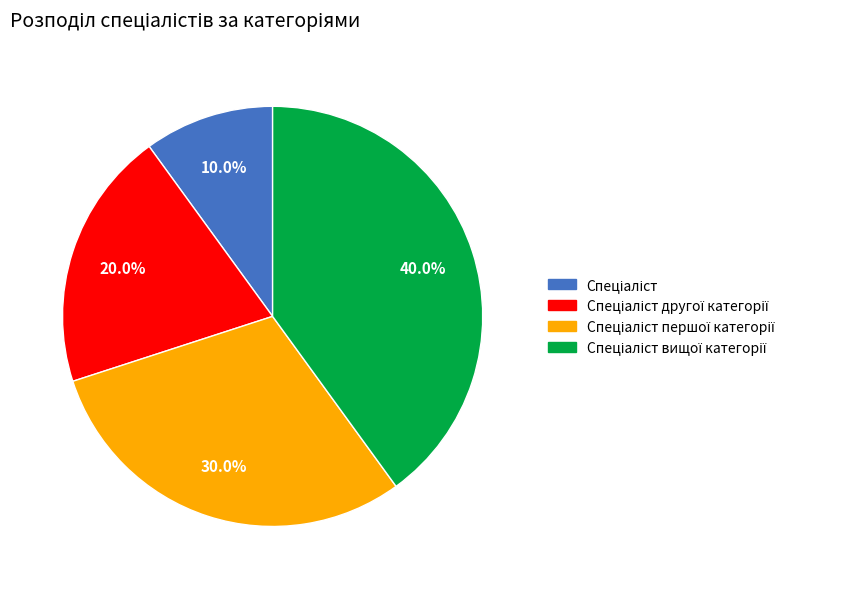

Does any single category account for the majority?

No